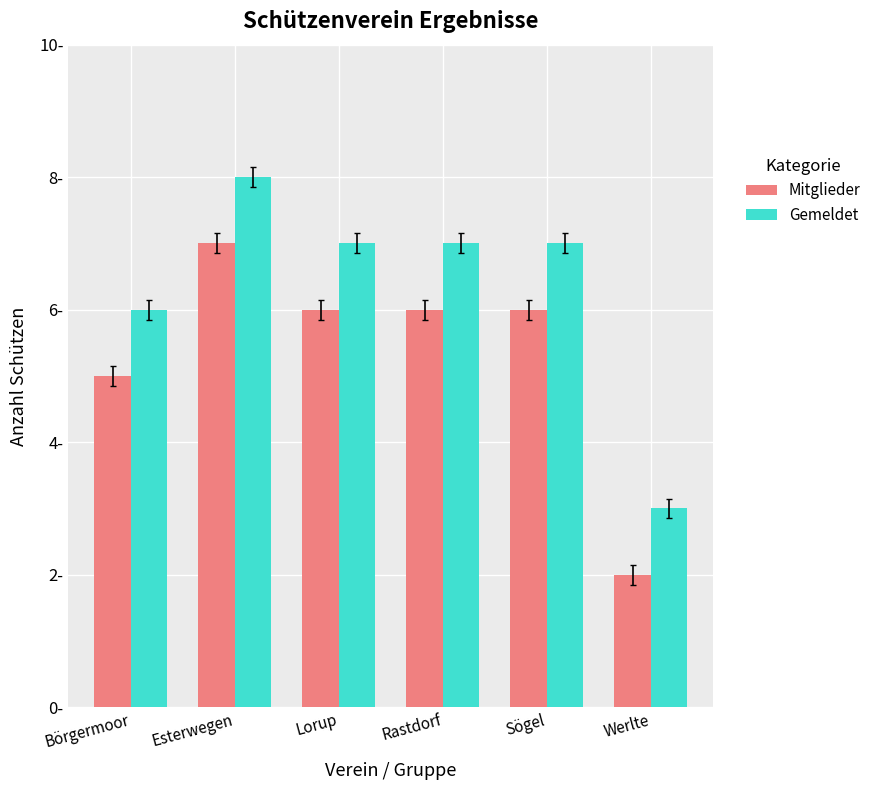

At which category does the chart reach its minimum across all series?

Werlte